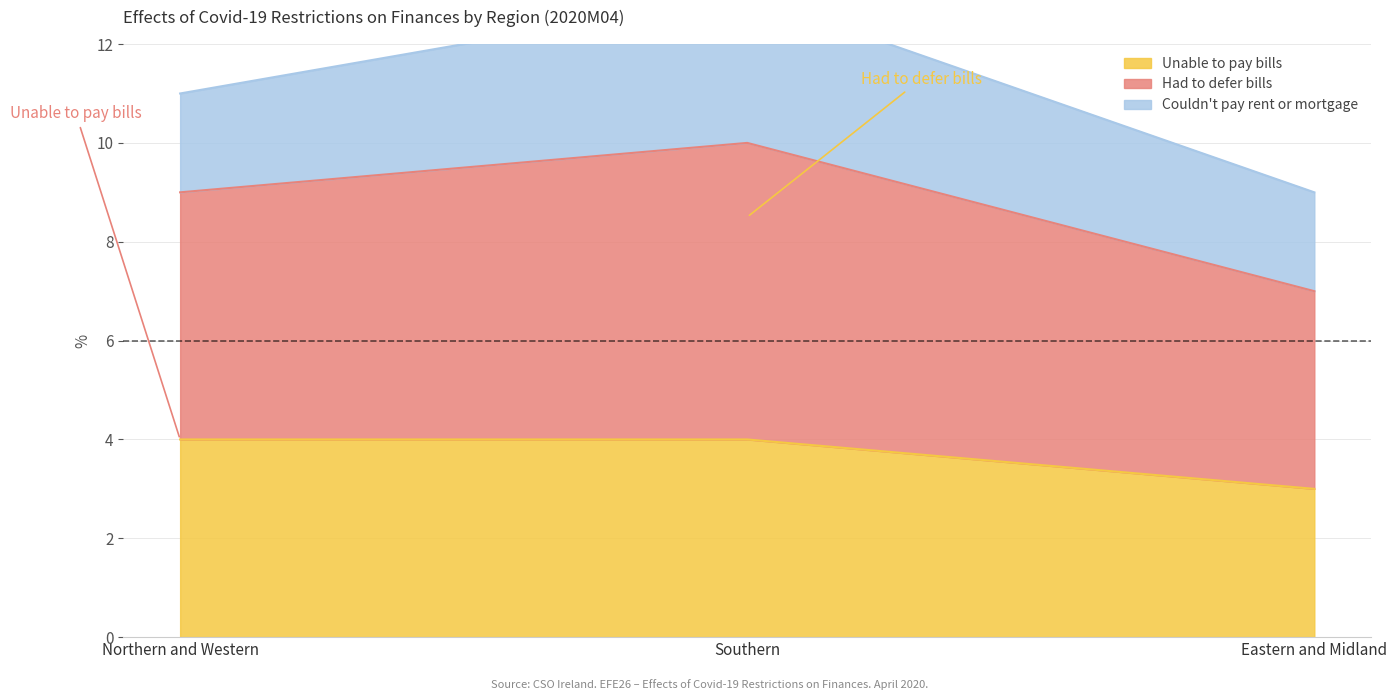

The Unable to pay bills series shows 3 at Eastern and Midland. True or false?

True